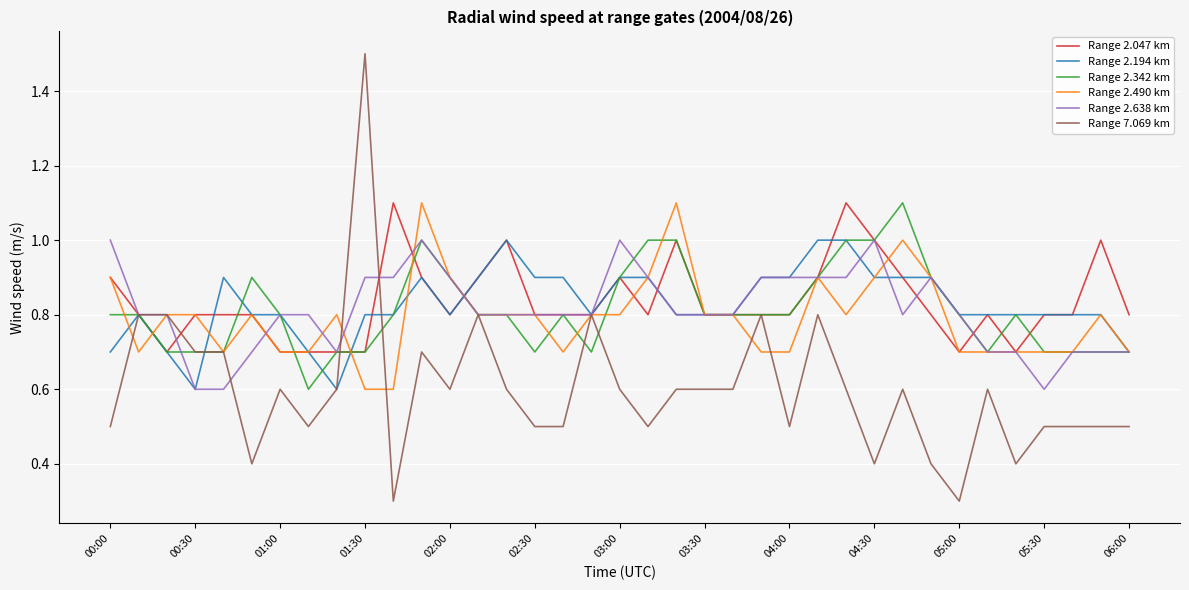

How many Range 2.342 km values are between 0 and 1?

36